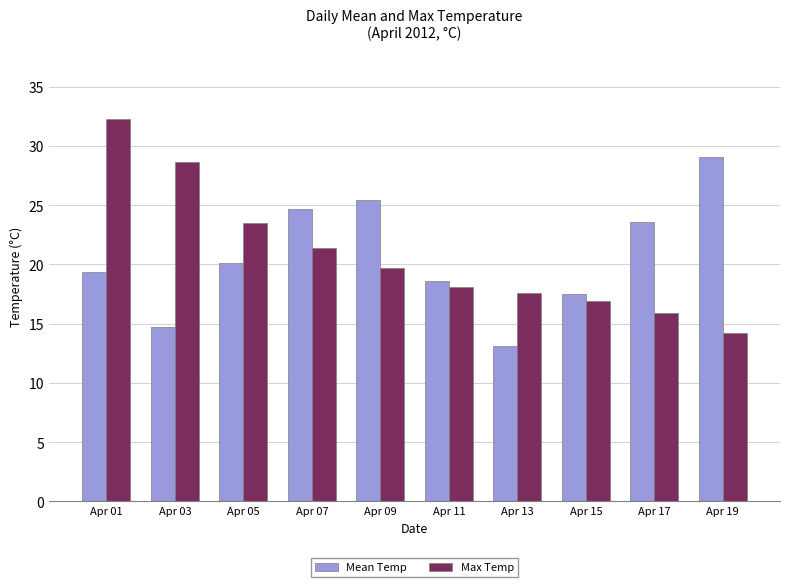

Which label corresponds to the largest value in the chart?

Apr 01